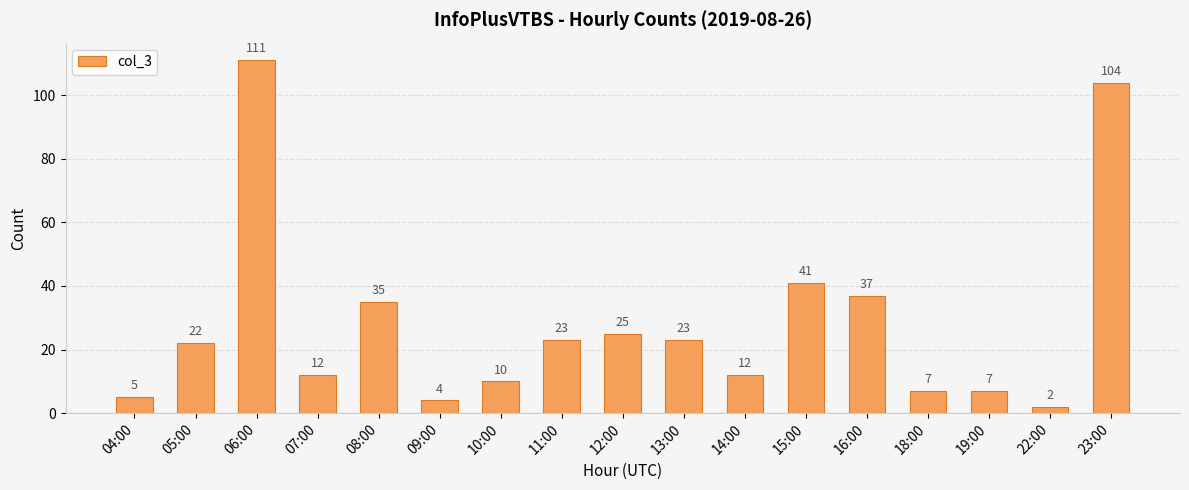

What value does the data have at 07:00, to the nearest 10?

10